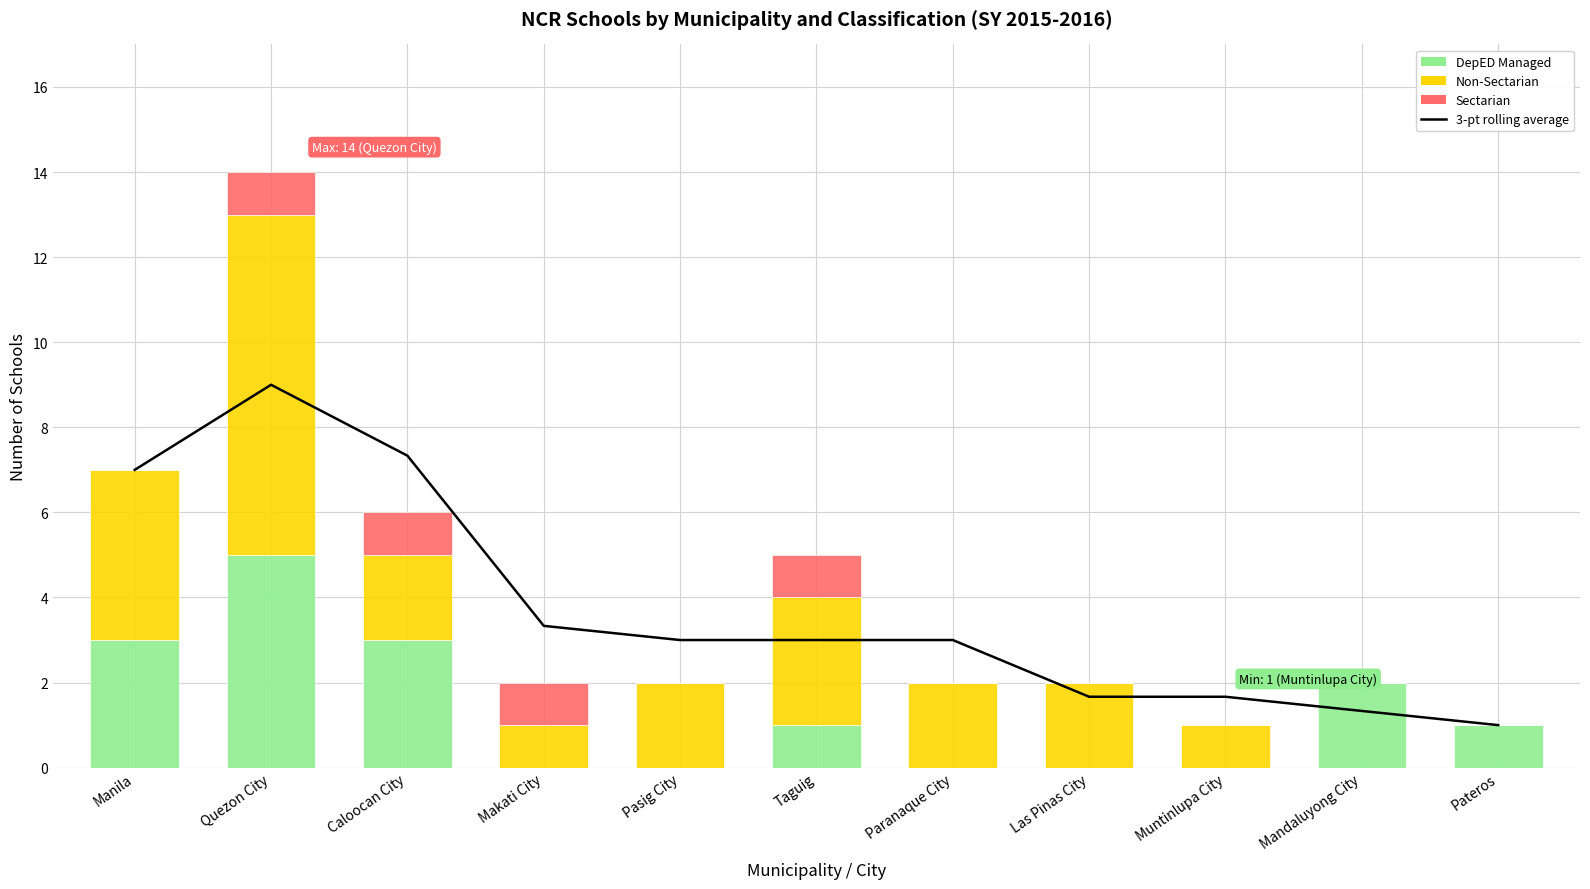

What are all the series names shown in the legend?

3-pt rolling average, DepED Managed, Non-Sectarian, Sectarian